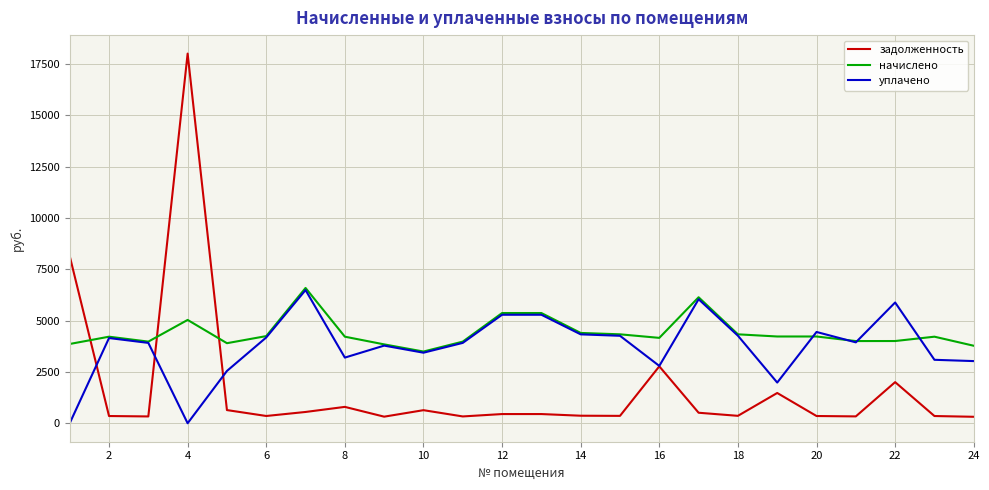

How many distinct data groups are displayed?

3